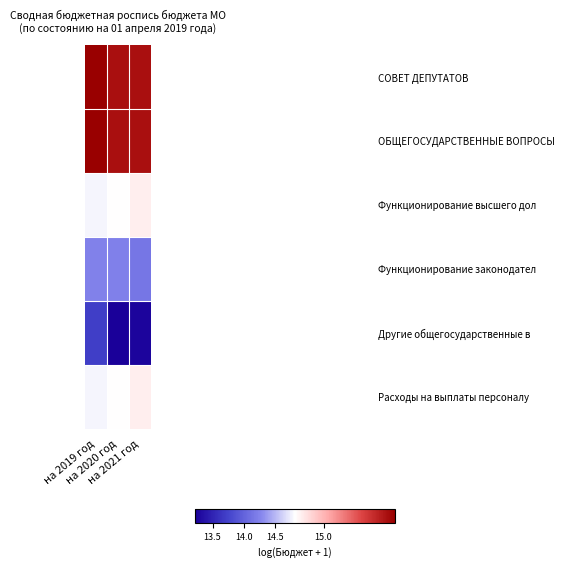

Rank the series by their maximum value, from highest to lowest.

СОВЕТ ДЕПУТАТОВ, ОБЩЕГОСУДАРСТВЕННЫЕ ВОПРОСЫ, Функционирование высшего дол, Расходы на выплаты персоналу, Функционирование законодател, Другие общегосударственные в